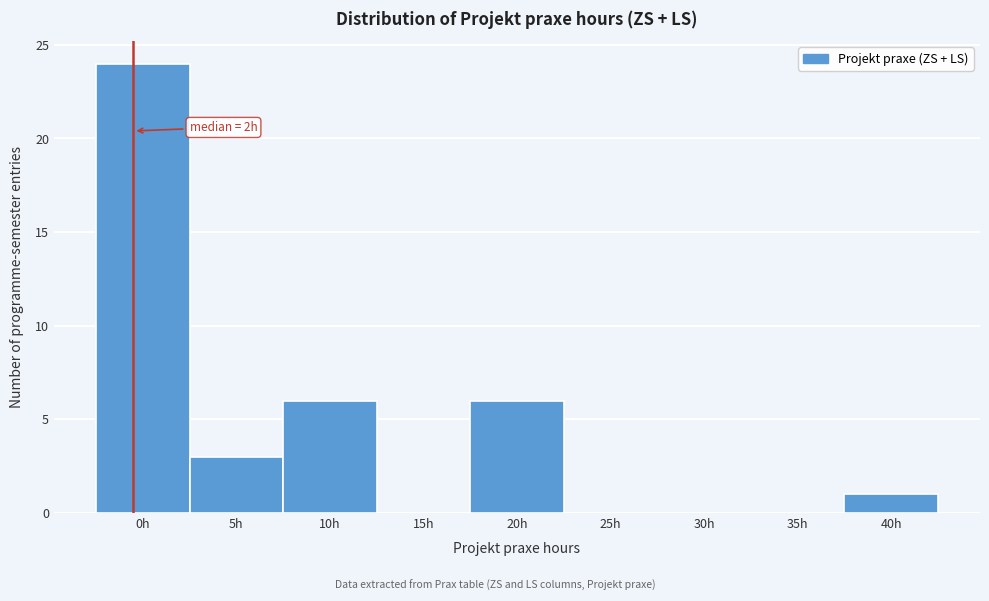

Reading left to right, list all the values displayed in this chart.

0h=24	5h=3	10h=6	15h=0	20h=6	25h=0	30h=0	35h=0	40h=1